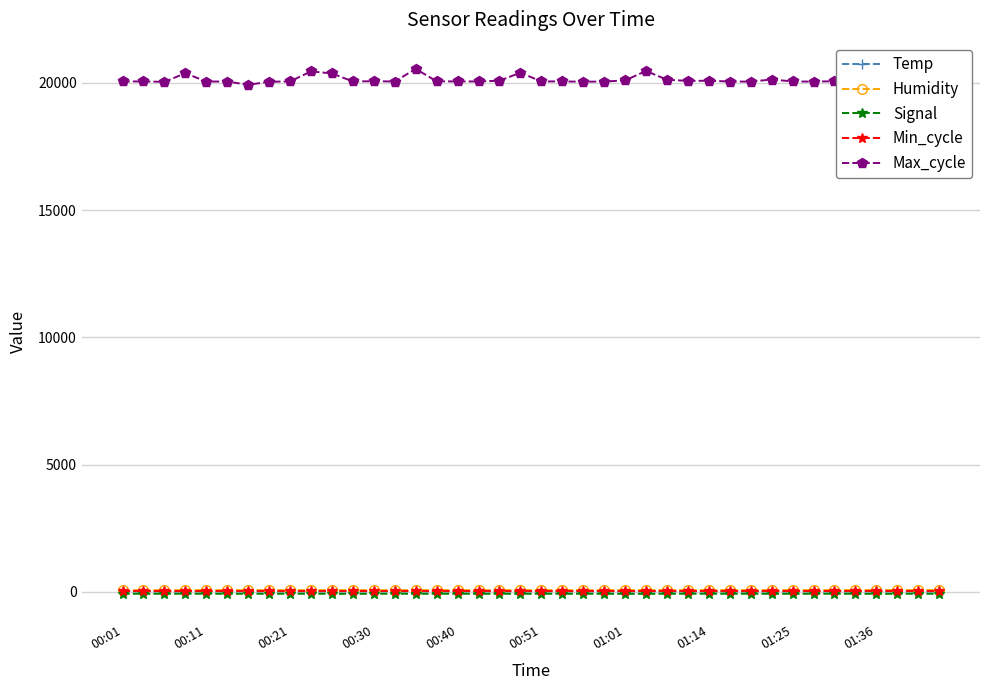

What is the sum of all Humidity values?

2860.0